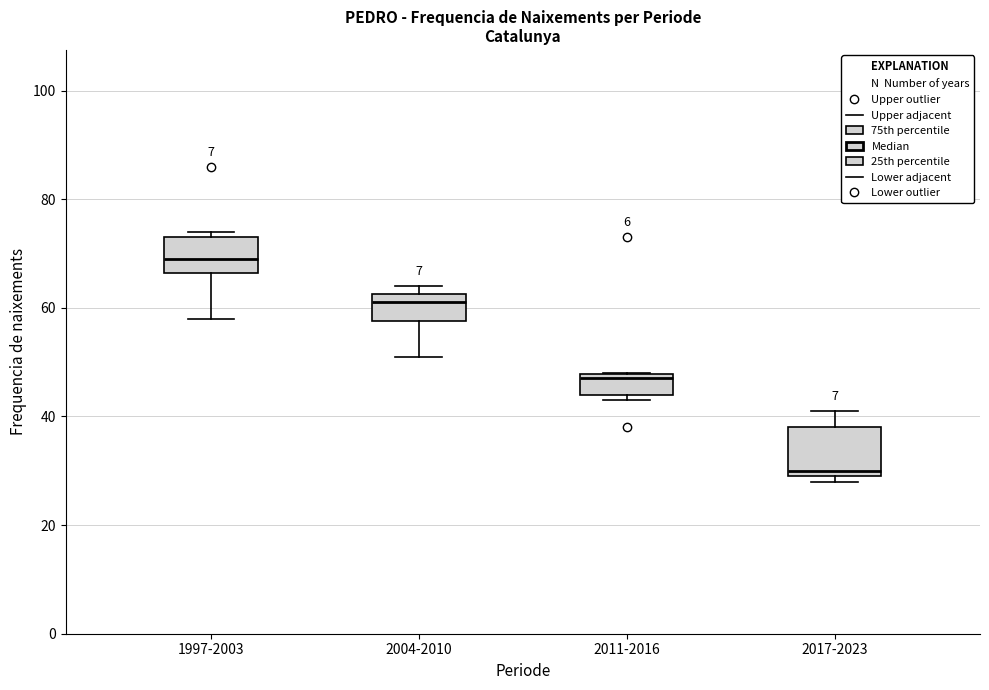

Where is the upper edge of the box for 2011-2016 on the y-axis? The values are not printed on the chart, so give them approximately, as read against the axis.

48